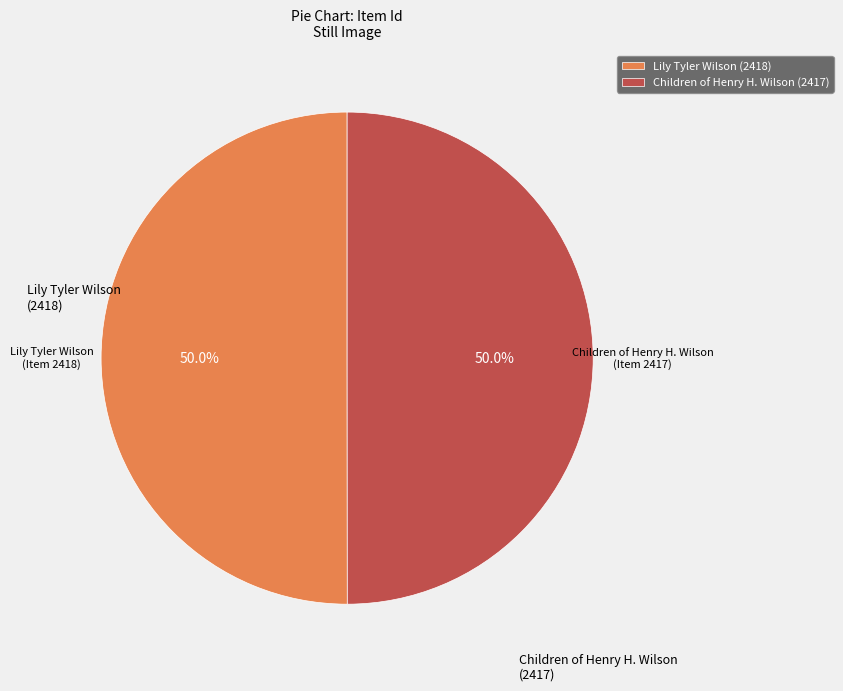

To the nearest percent, what is the average slice percentage?

50%